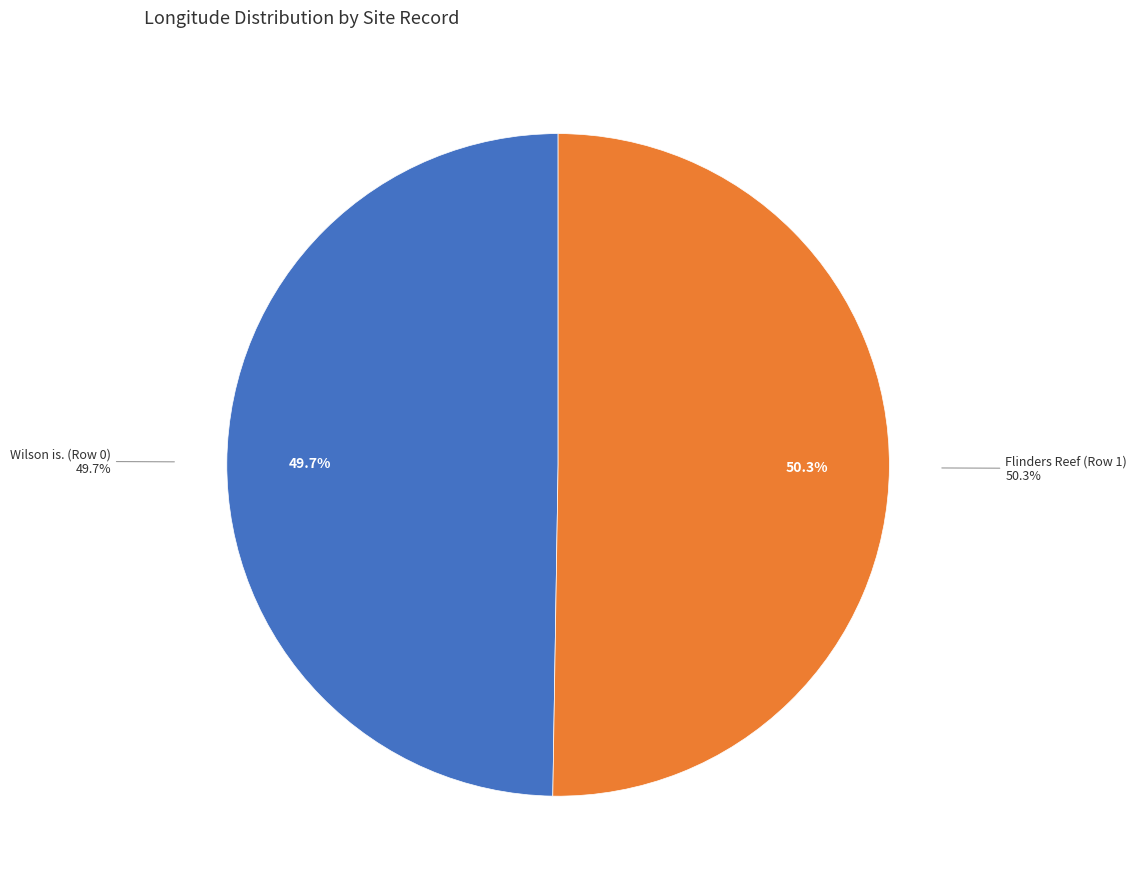

True or false: Flinders Reef (Row 1) accounts for 62% of the total.

False